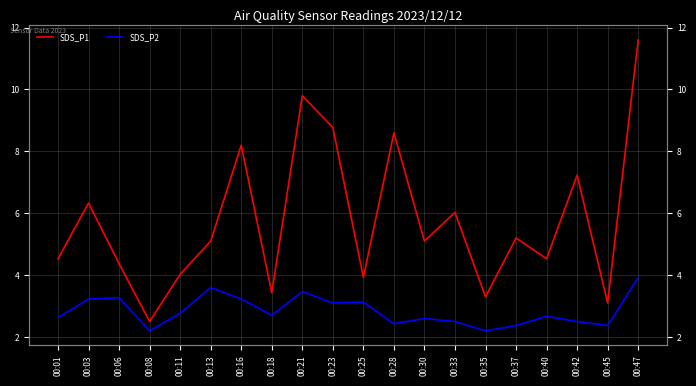

What is the sum of the SDS_P1 values at 00:16 and 00:03?

14.5